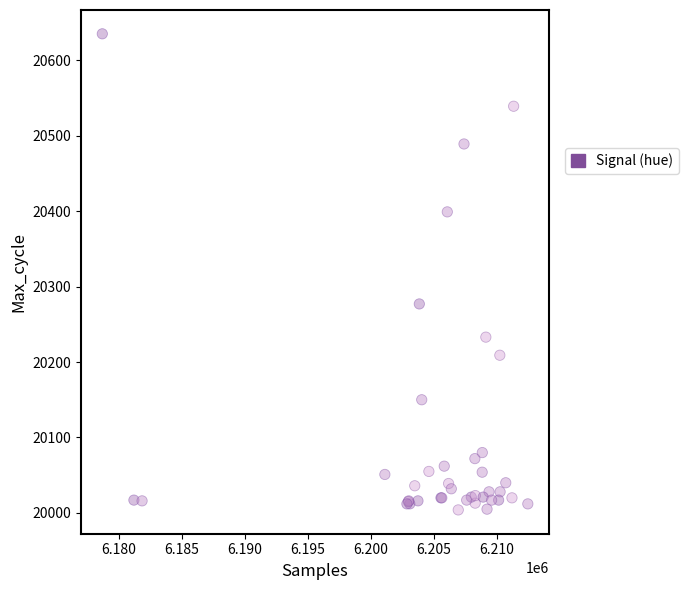

What Y value in the scatter plot is closest to 20319?

20277